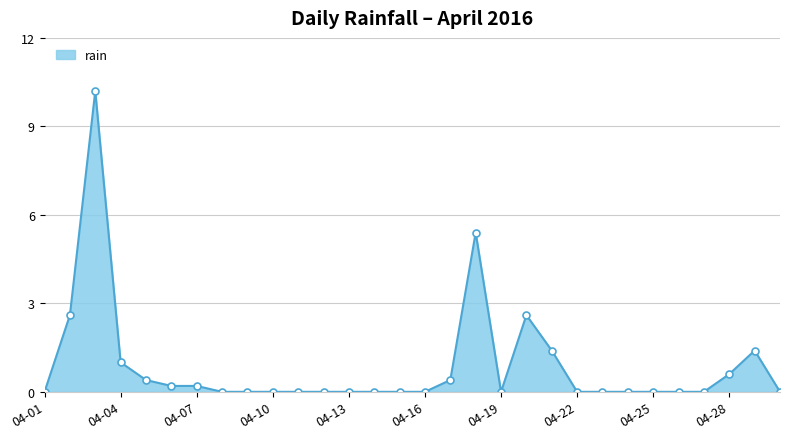

What is the greatest value displayed?

10.2